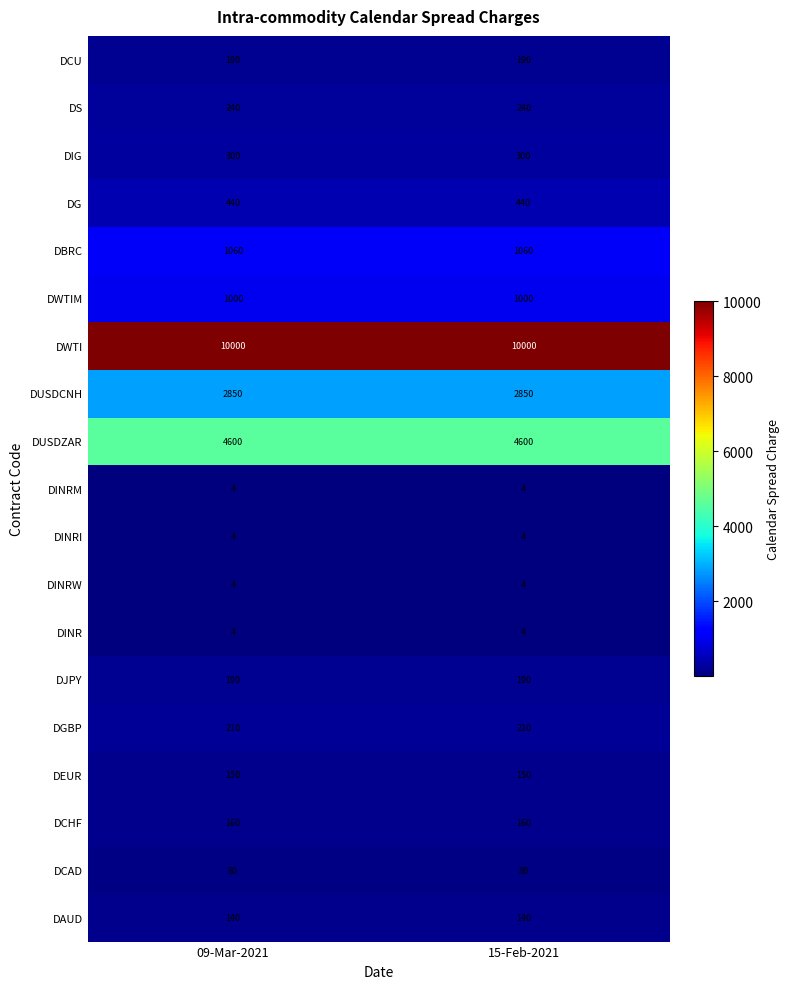

What is the spread (max minus min) of values at 15-Feb-2021?

9996